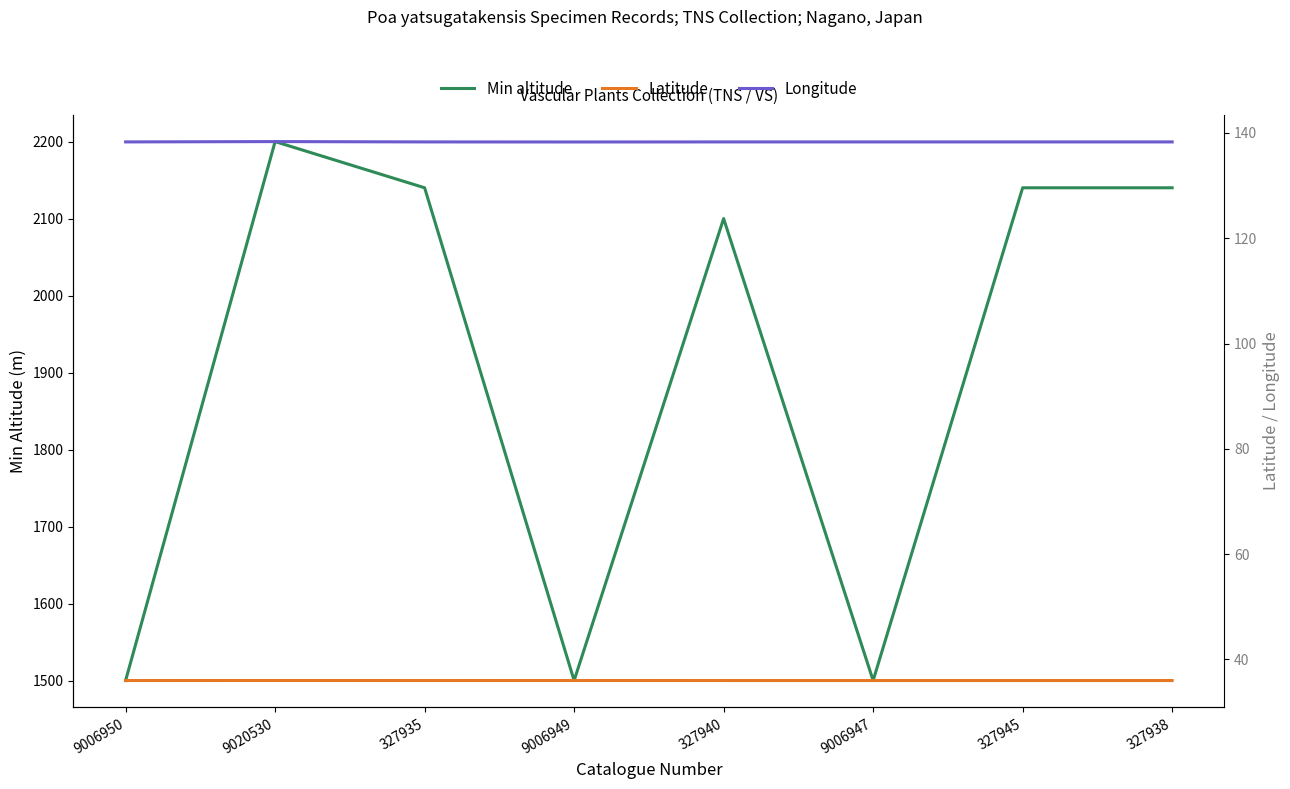

What is the sum of the Longitude values at 9006950 and 9020530?

276.7